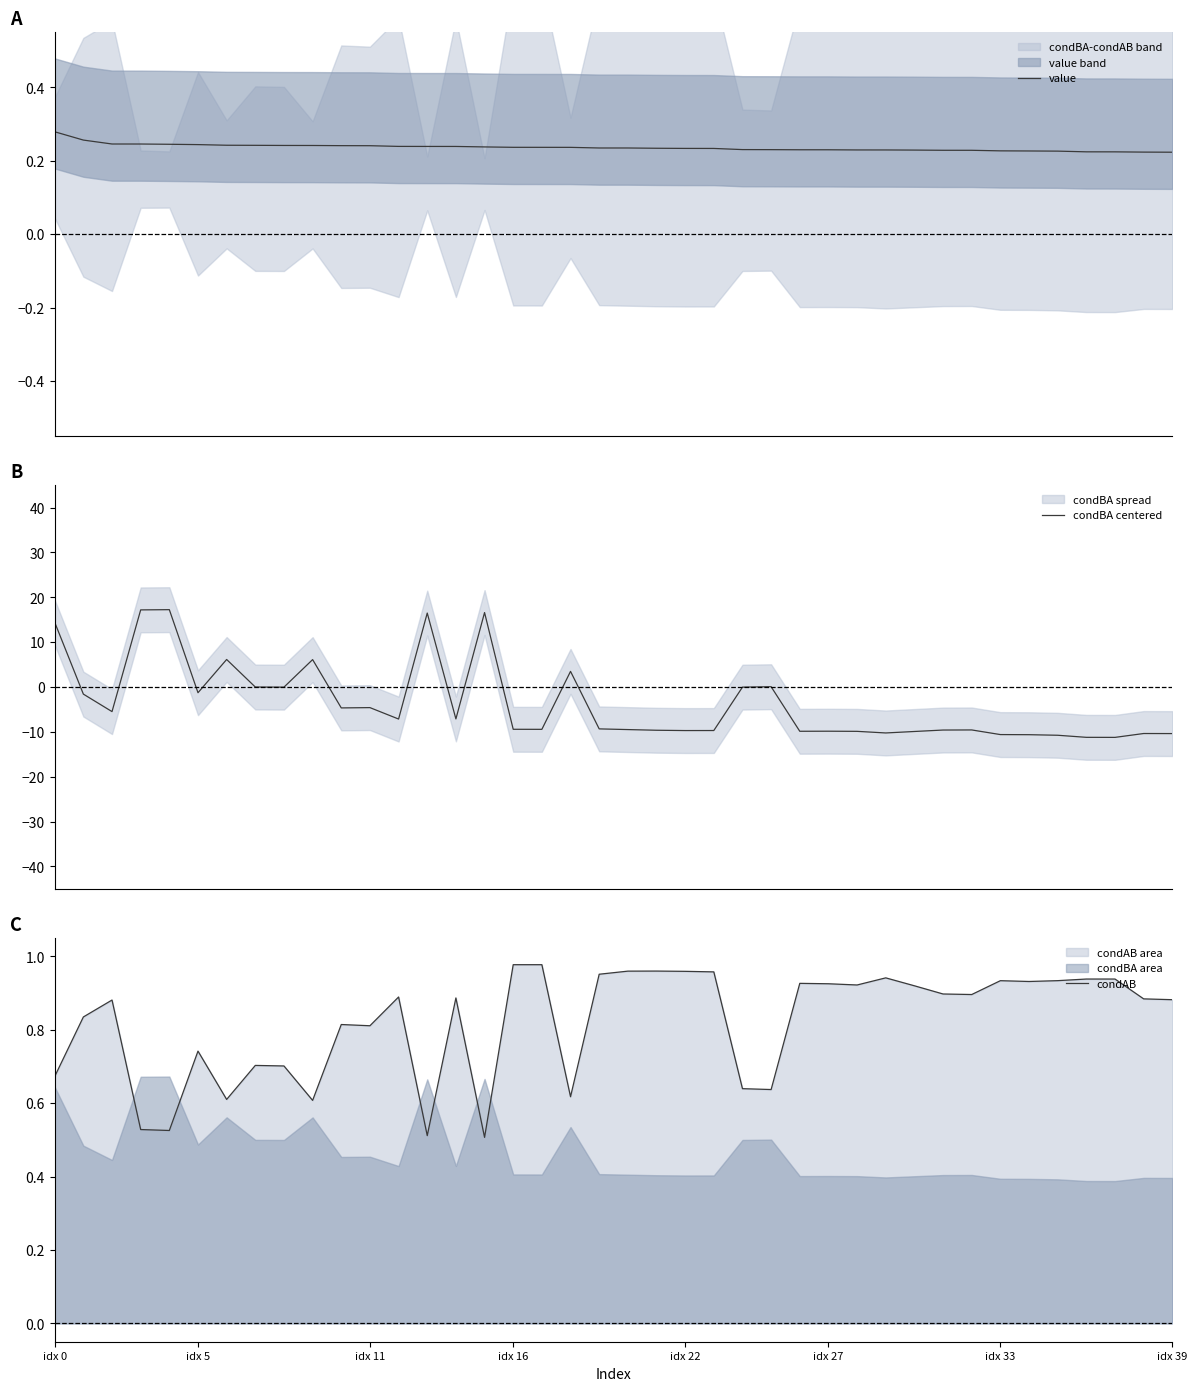

What is the maximum value for condBA centered?

17.2